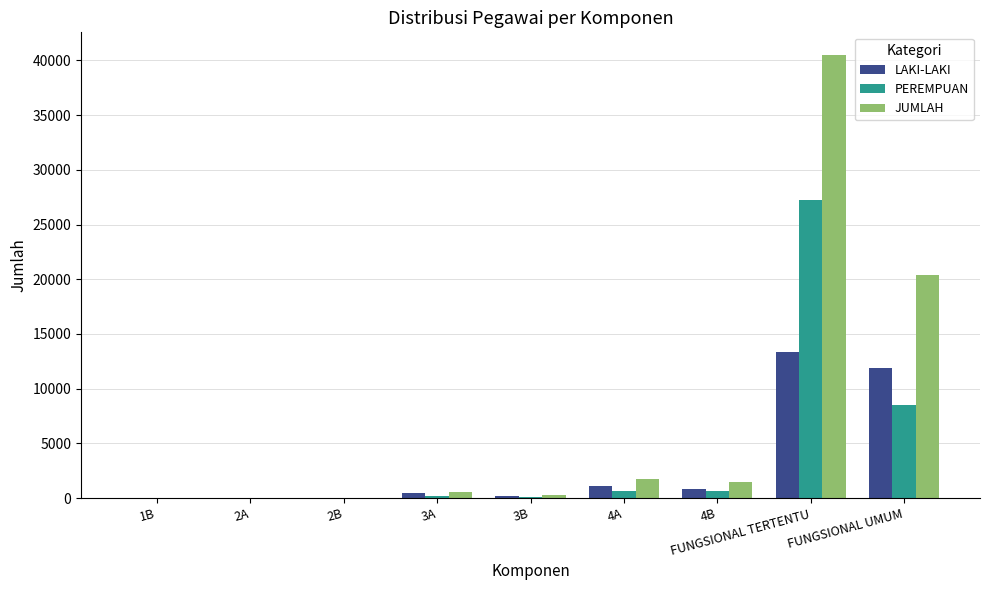

Between 3B and FUNGSIONAL TERTENTU, which series saw the biggest shift?

JUMLAH